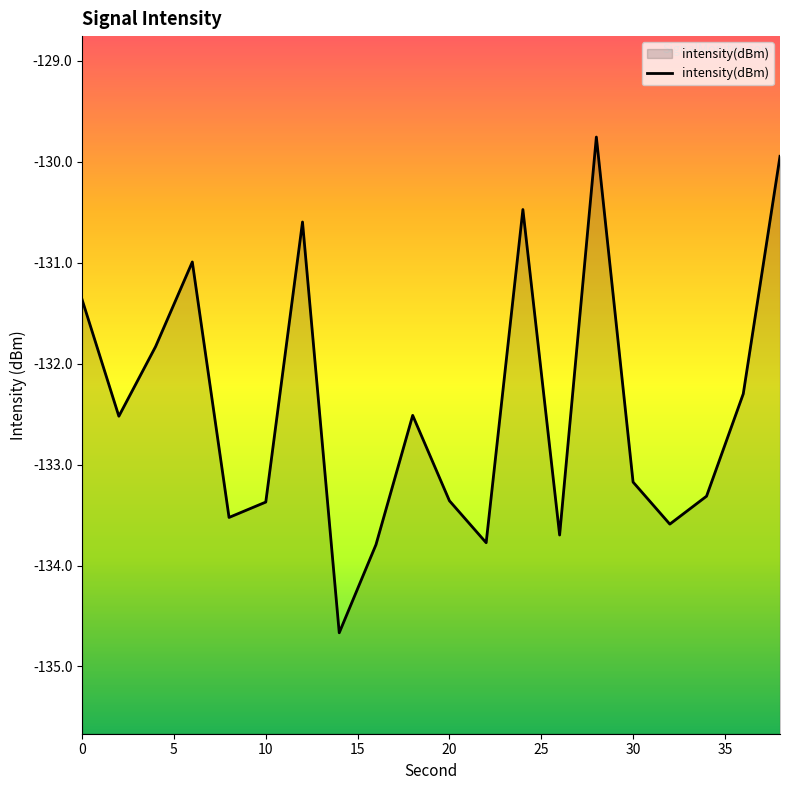

What is the average value?

-132.4